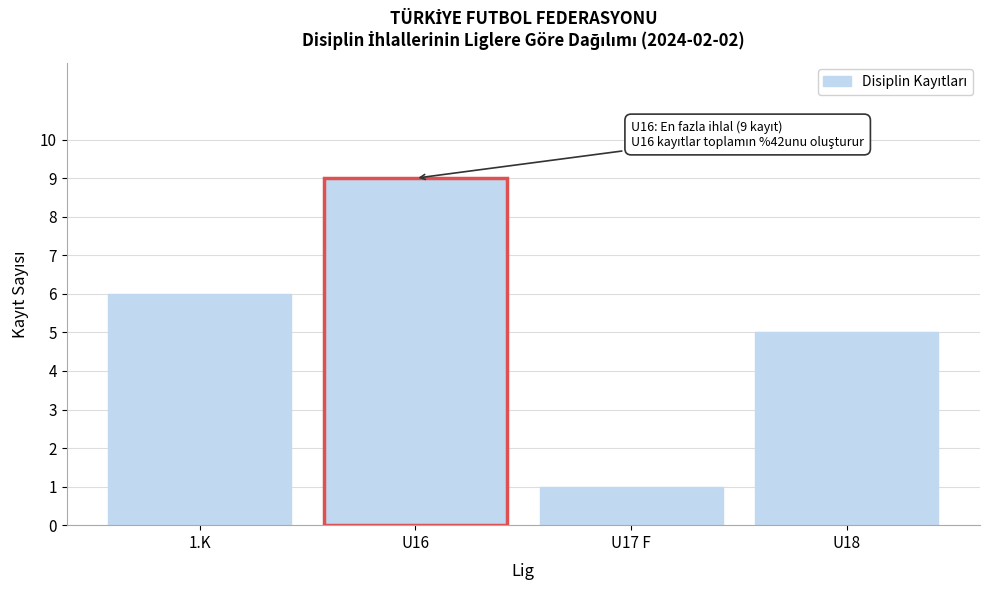

Reading left to right, what are all the values shown in this chart?

6	9	1	5